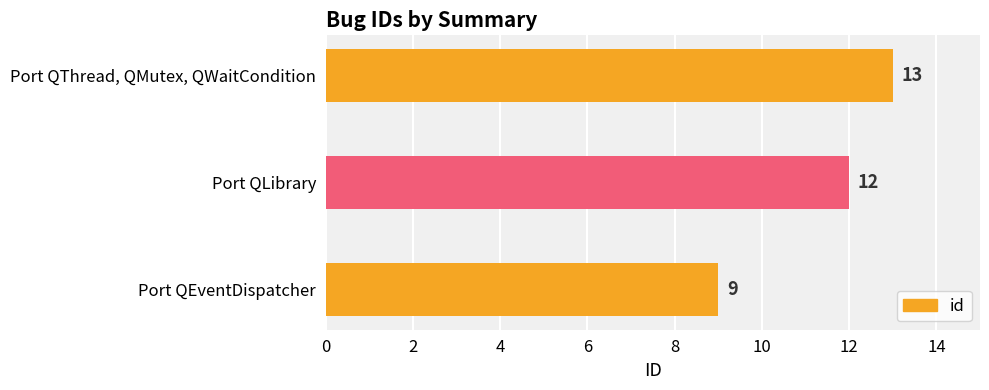

What is the change in value from Port QEventDispatcher to Port QLibrary?

+3